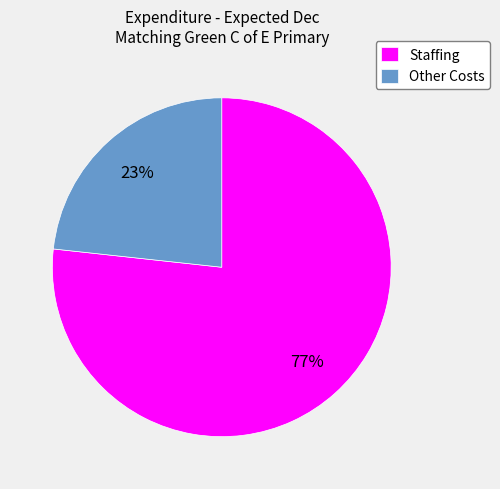

What is the largest slice in the pie chart?

Staffing